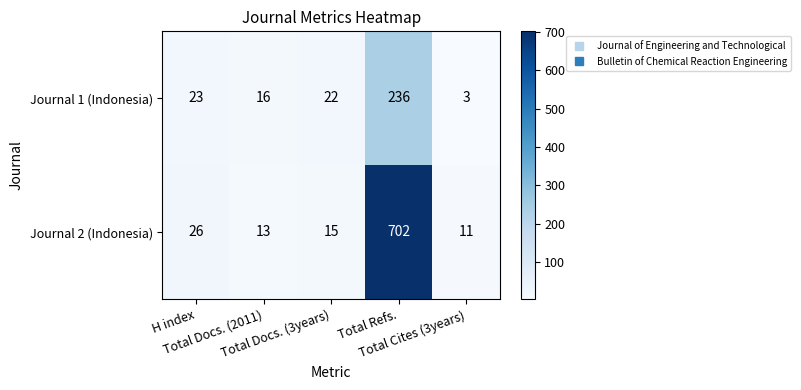

What is the smallest value displayed?

3